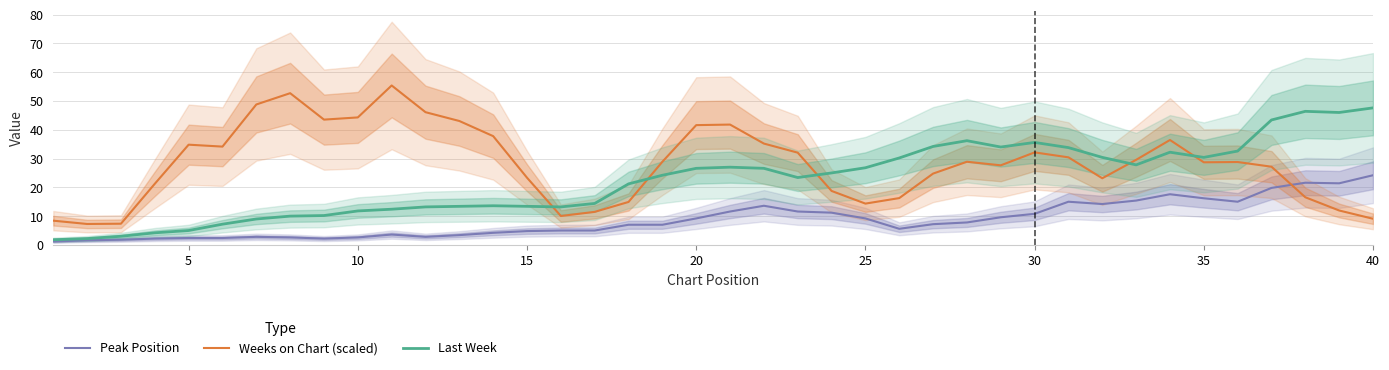

Reading left to right, list all the values displayed in this chart.

Peak Position: 1.2	1.6	1.8	2.2	2.4	2.4	2.8	2.6	2.2	2.6	3.6	2.8	3.4	4.2	4.8	5.0	5.0	7.0	7.0	9.2	11.6	13.6	11.6	11.2	9.2	5.6	7.2	7.8	9.6	10.8	15.0	14.2	15.4	17.6	16.2	15.0	19.8	21.6	21.4	24.2
Weeks on Chart (scaled): 8.4	7.3	7.4	21.2	34.8	34.1	48.8	52.7	43.5	44.3	55.4	46.1	43.0	37.8	23.3	10.0	11.5	14.9	28.9	41.6	41.8	35.2	32.0	18.7	14.3	16.3	24.8	28.9	27.6	32.1	30.4	23.1	29.6	36.4	28.7	28.8	27.2	16.5	12.0	9.1
Last Week: 1.8	2.2	3.0	4.2	5.0	7.2	9.0	10.0	10.2	11.8	12.4	13.2	13.4	13.6	13.4	13.2	14.4	21.2	24.2	26.6	27.0	26.6	23.4	25.0	26.8	30.2	34.2	36.2	34.0	35.6	33.8	30.4	27.8	32.2	30.4	32.6	43.4	46.4	46.0	47.6